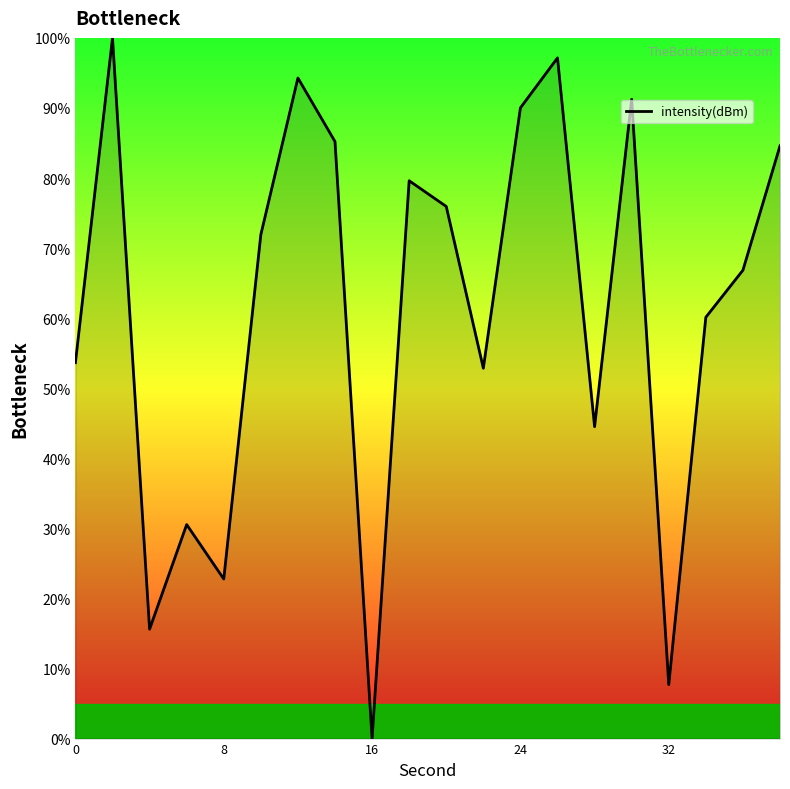

What is the maximum value shown in the chart?

100.0